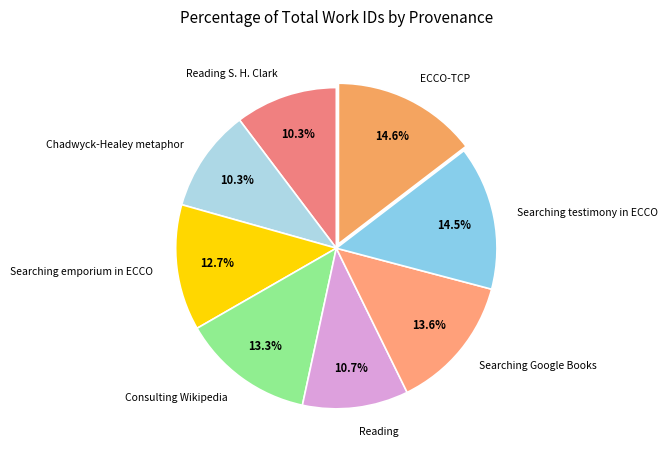

True or false: Searching Google Books accounts for 14% of the total.

True